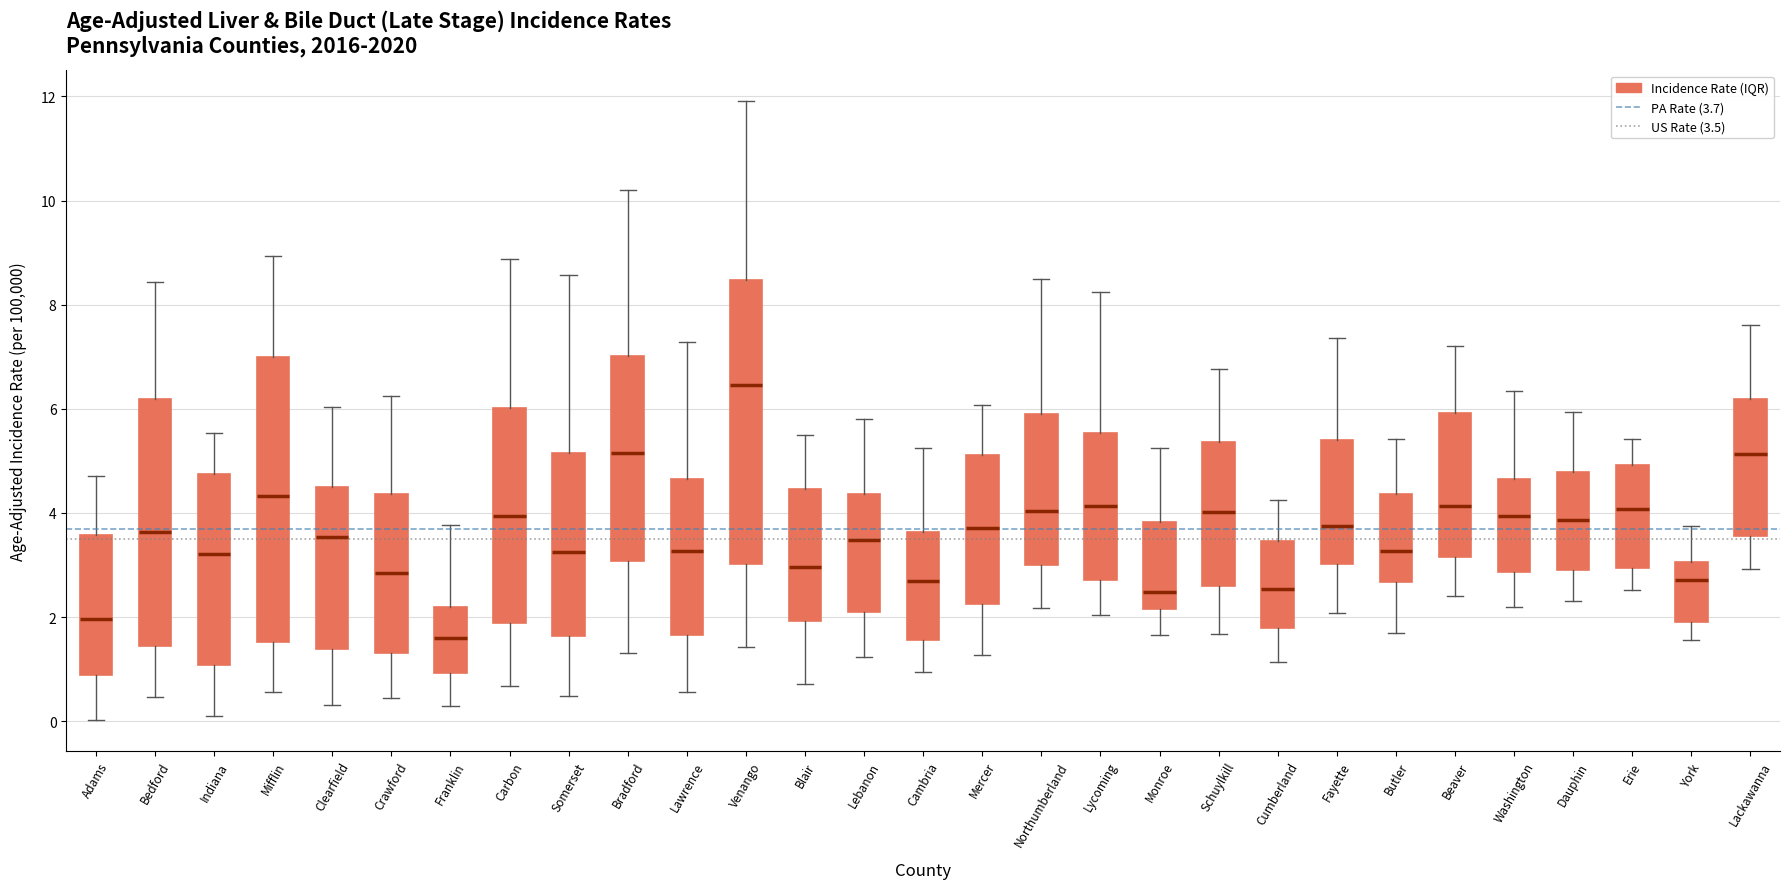

Reading left to right, transcribe this box plot: for each box, give where its median line is, the range the box spans, and where its two whiskers end, as read against the y-axis. The values are not printed on the chart, so give them approximately, as read against the axis.

Adams: median 2.0, box 0.8 to 3.6, whiskers 0.0 to 4.8
Bedford: median 3.6, box 1.4 to 6.2, whiskers 0.4 to 8.4
Indiana: median 3.2, box 1.0 to 4.8, whiskers 0.2 to 5.6
Mifflin: median 4.4, box 1.6 to 7.0, whiskers 0.6 to 9.0
Clearfield: median 3.6, box 1.4 to 4.4, whiskers 0.4 to 6.0
Crawford: median 2.8, box 1.4 to 4.4, whiskers 0.4 to 6.2
Franklin: median 1.6, box 1.0 to 2.2, whiskers 0.2 to 3.8
Carbon: median 4.0, box 1.8 to 6.0, whiskers 0.6 to 8.8
Somerset: median 3.2, box 1.6 to 5.2, whiskers 0.4 to 8.6
Bradford: median 5.2, box 3.0 to 7.0, whiskers 1.4 to 10.2
Lawrence: median 3.2, box 1.6 to 4.6, whiskers 0.6 to 7.2
Venango: median 6.4, box 3.0 to 8.4, whiskers 1.4 to 12.0
Blair: median 3.0, box 2.0 to 4.4, whiskers 0.8 to 5.6
Lebanon: median 3.4, box 2.2 to 4.4, whiskers 1.2 to 5.8
Cambria: median 2.6, box 1.6 to 3.6, whiskers 1.0 to 5.2
Mercer: median 3.8, box 2.2 to 5.2, whiskers 1.2 to 6.0
Northumberland: median 4.0, box 3.0 to 5.8, whiskers 2.2 to 8.6
Lycoming: median 4.2, box 2.8 to 5.6, whiskers 2.0 to 8.2
Monroe: median 2.4, box 2.2 to 3.8, whiskers 1.6 to 5.2
Schuylkill: median 4.0, box 2.6 to 5.4, whiskers 1.6 to 6.8
Cumberland: median 2.6, box 1.8 to 3.4, whiskers 1.2 to 4.2
Fayette: median 3.8, box 3.0 to 5.4, whiskers 2.0 to 7.4
Butler: median 3.2, box 2.6 to 4.4, whiskers 1.6 to 5.4
Beaver: median 4.2, box 3.2 to 6.0, whiskers 2.4 to 7.2
Washington: median 4.0, box 2.8 to 4.6, whiskers 2.2 to 6.4
Dauphin: median 3.8, box 2.8 to 4.8, whiskers 2.4 to 6.0
Erie: median 4.0, box 3.0 to 5.0, whiskers 2.6 to 5.4
York: median 2.8, box 1.8 to 3.0, whiskers 1.6 to 3.8
Lackawanna: median 5.2, box 3.6 to 6.2, whiskers 3.0 to 7.6